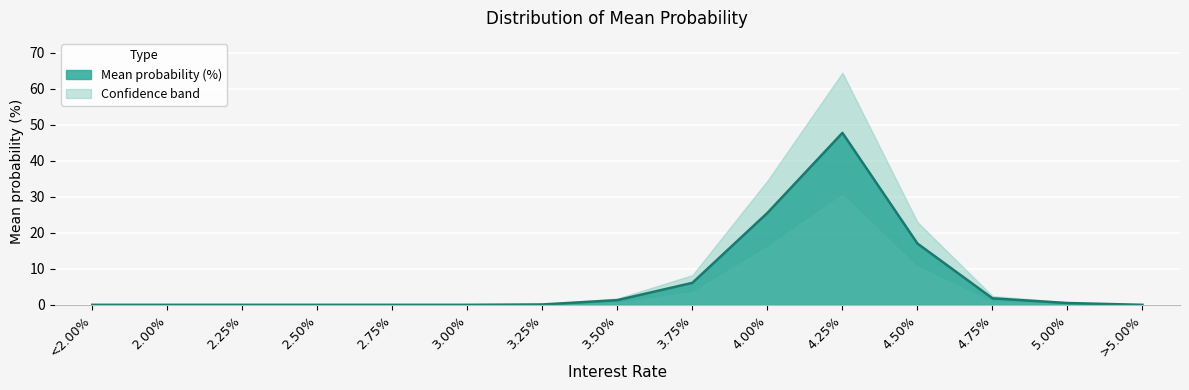

Reading right to left, what are all the values shown in this chart?

0.0	0.5	1.8	17.0	47.7	25.5	6.1	1.3	0.1	0.0	0.0	0.0	0.0	0.0	0.0